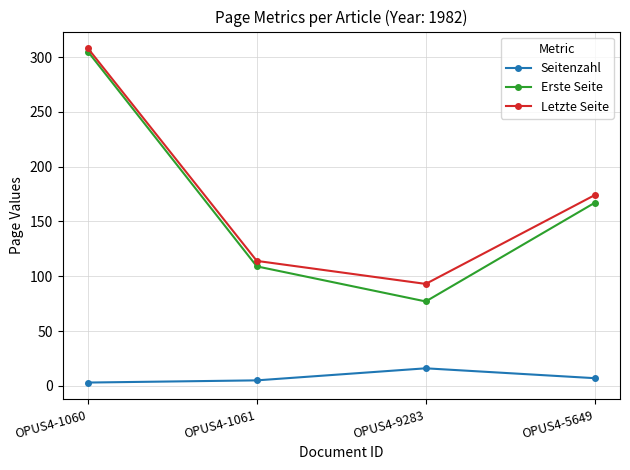

True or false: Seitenzahl and Erste Seite cross at least once.

False